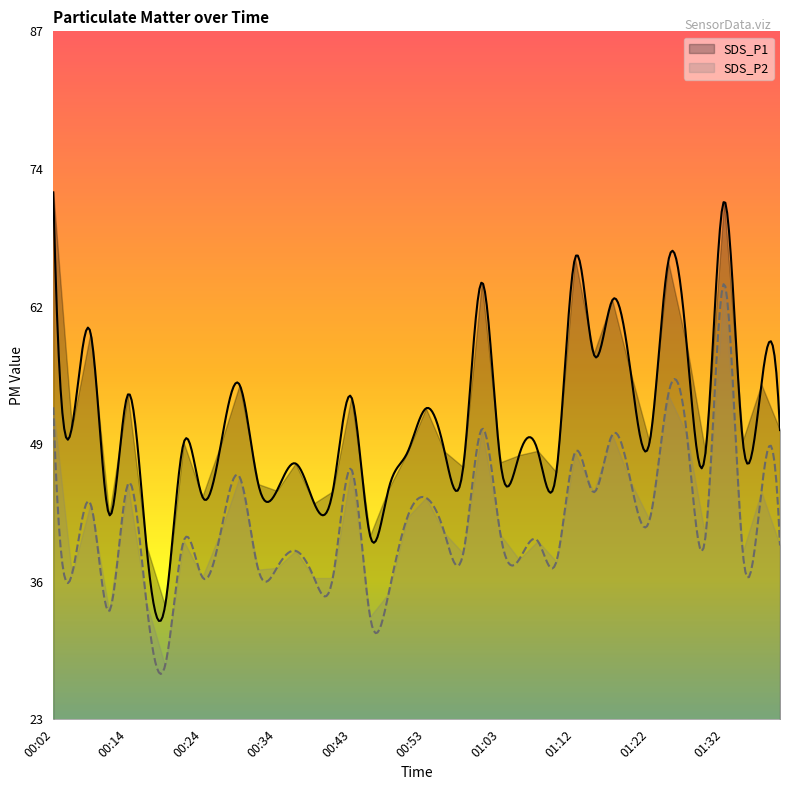

The SDS_P1 series shows 66.0 at 01:12. True or false?

True